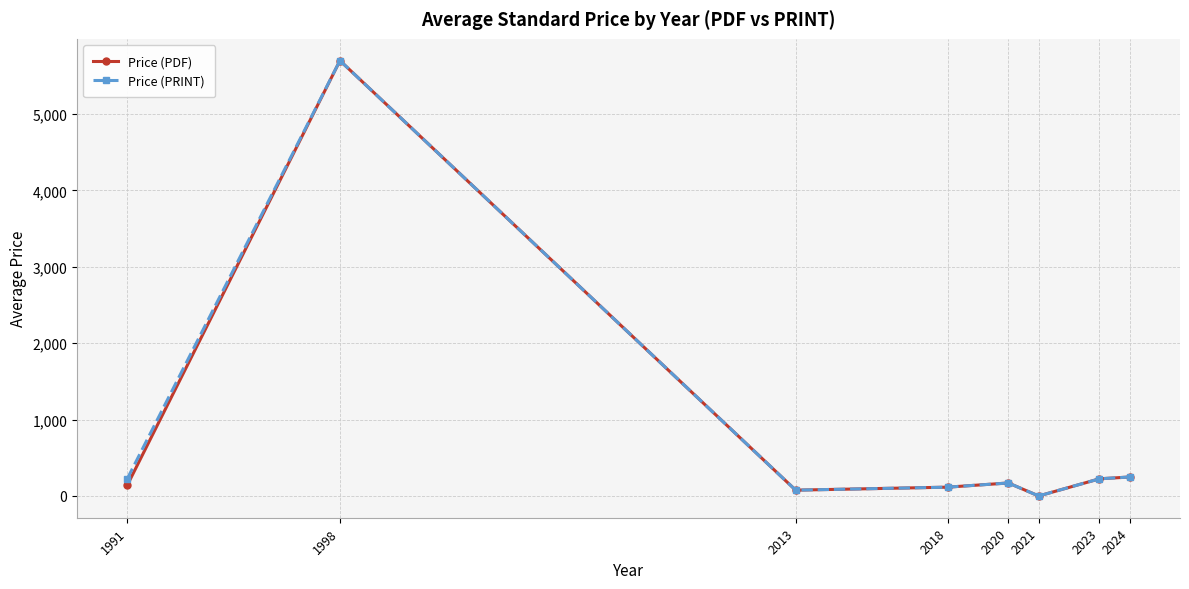

What is the value of the Price (PDF) point at the 7th from the left?

224.7